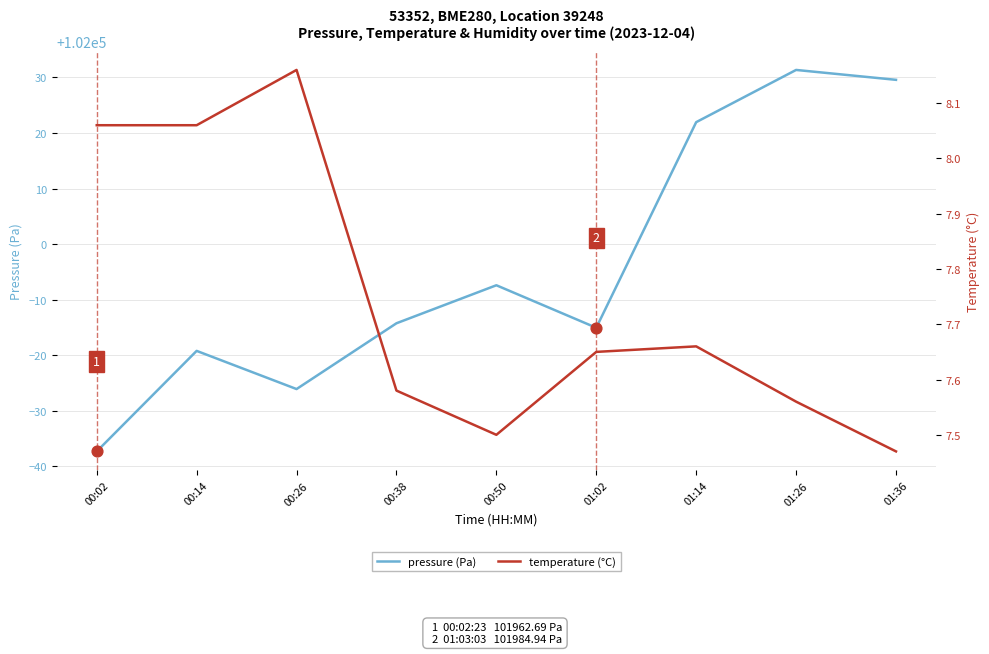

Is the value of temperature (°C) at 00:14 greater than the value of pressure (Pa) at 01:02?

No